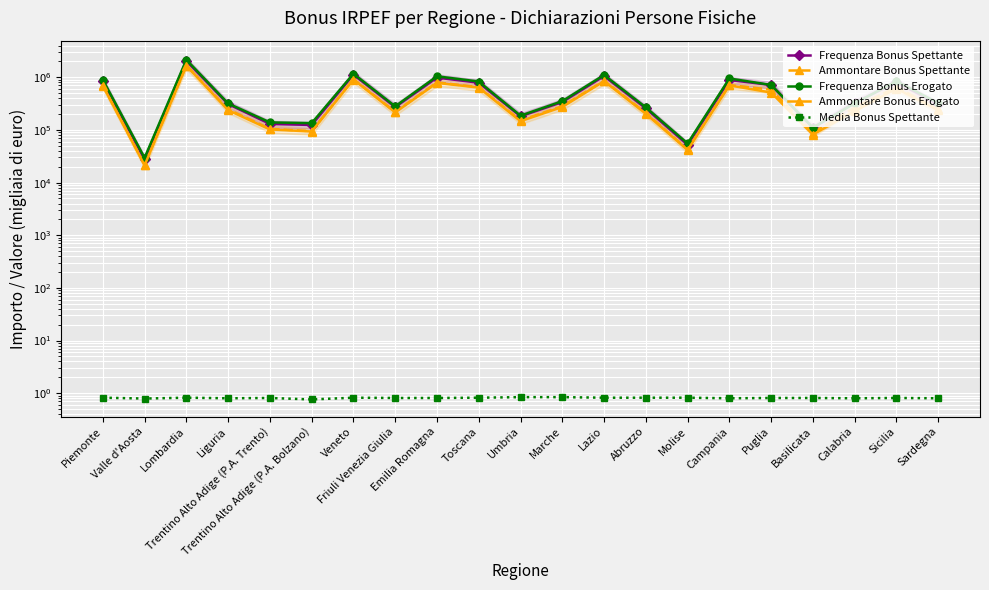

What is the sum of the Ammontare Bonus Erogato values at Puglia and Marche?

787516.0